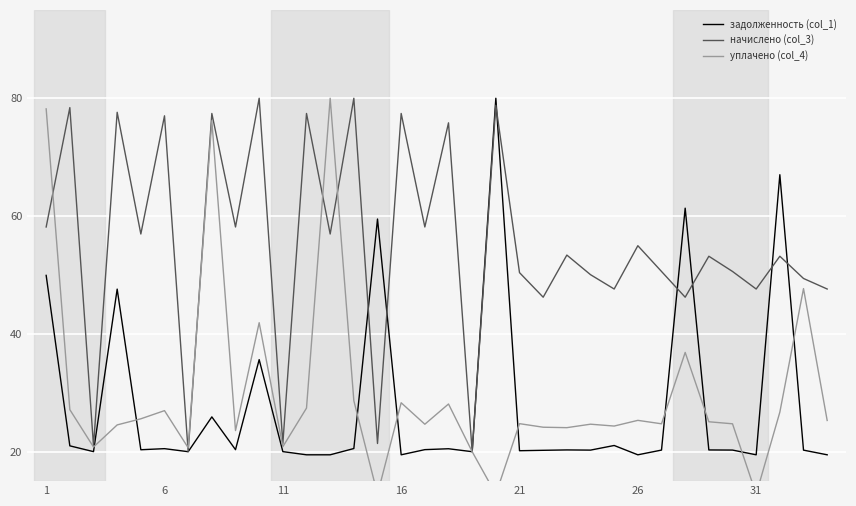

The уплачено (col_4) series shows 11.7 at 22. True or false?

False